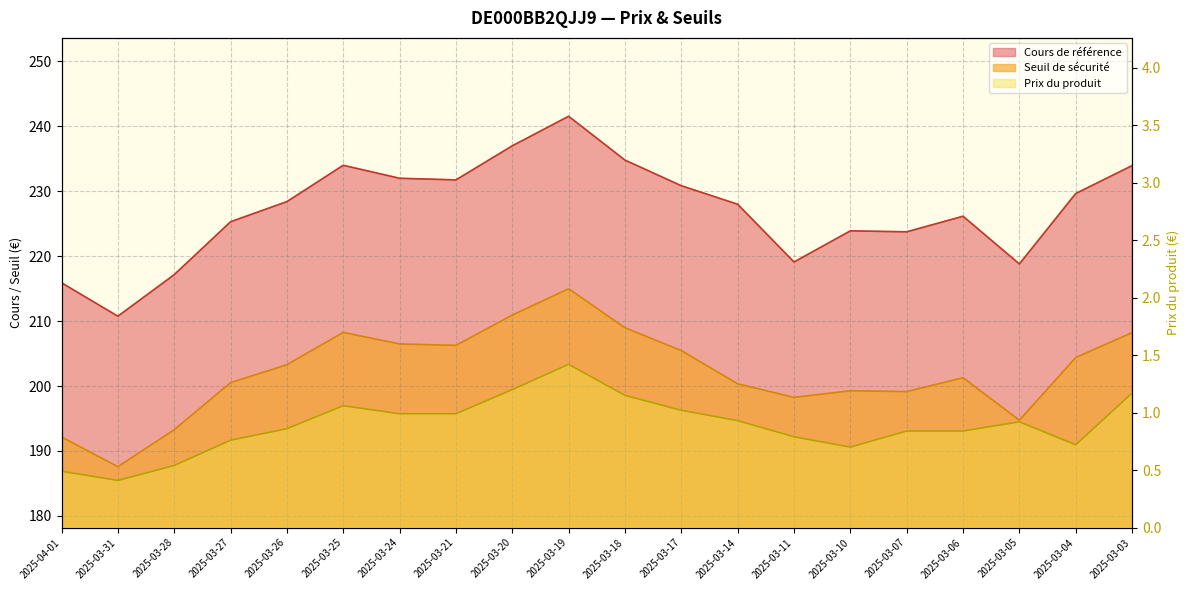

What is the label of the 2nd point from the left?

2025-03-31